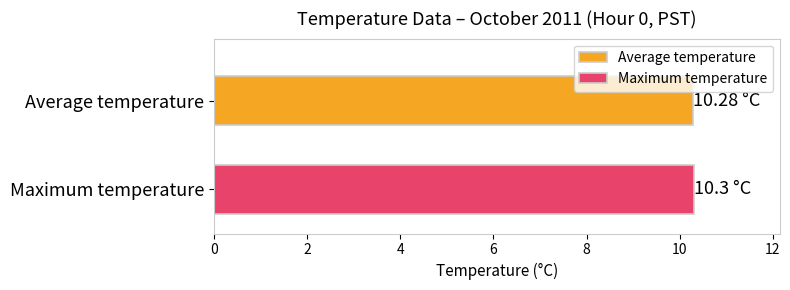

Which series has the widest spread of values?

Average temperature